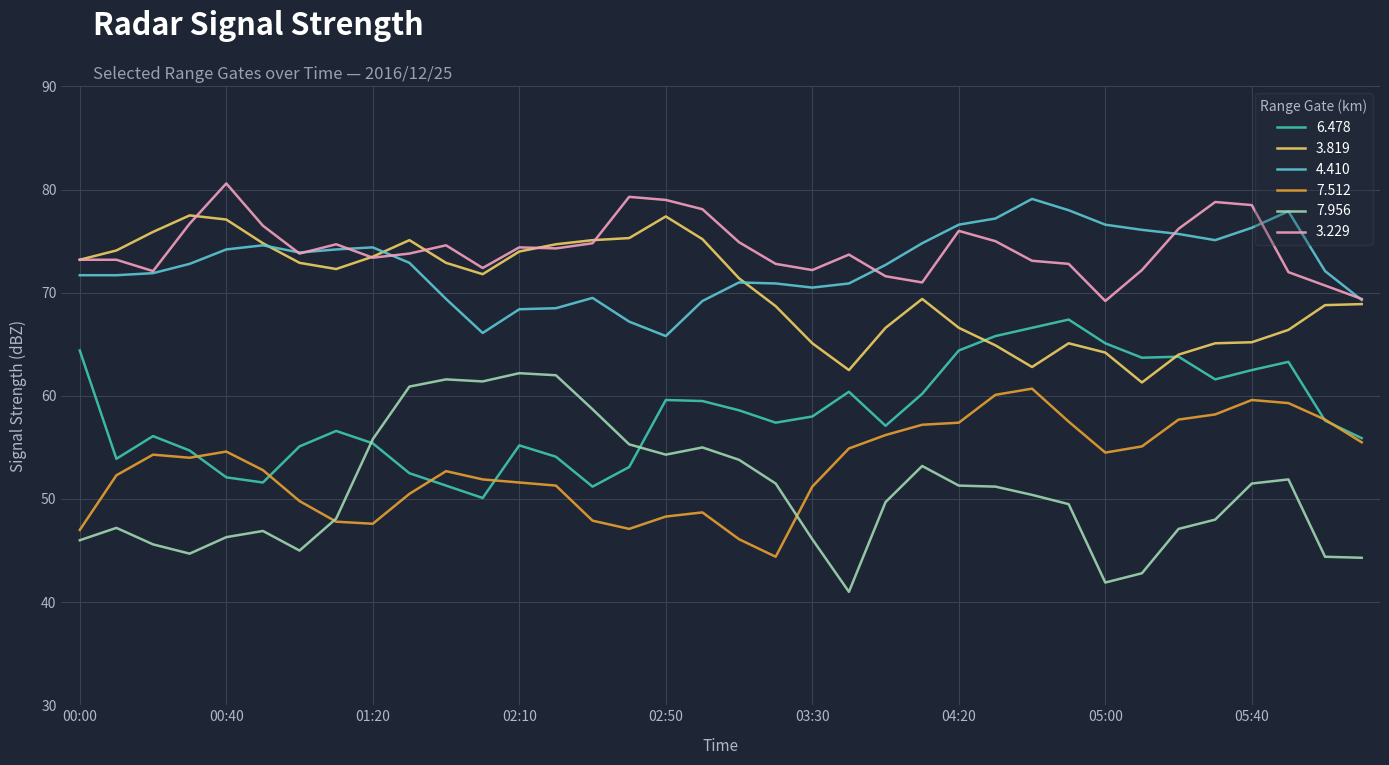

What is the minimum value for 3.819?

61.3